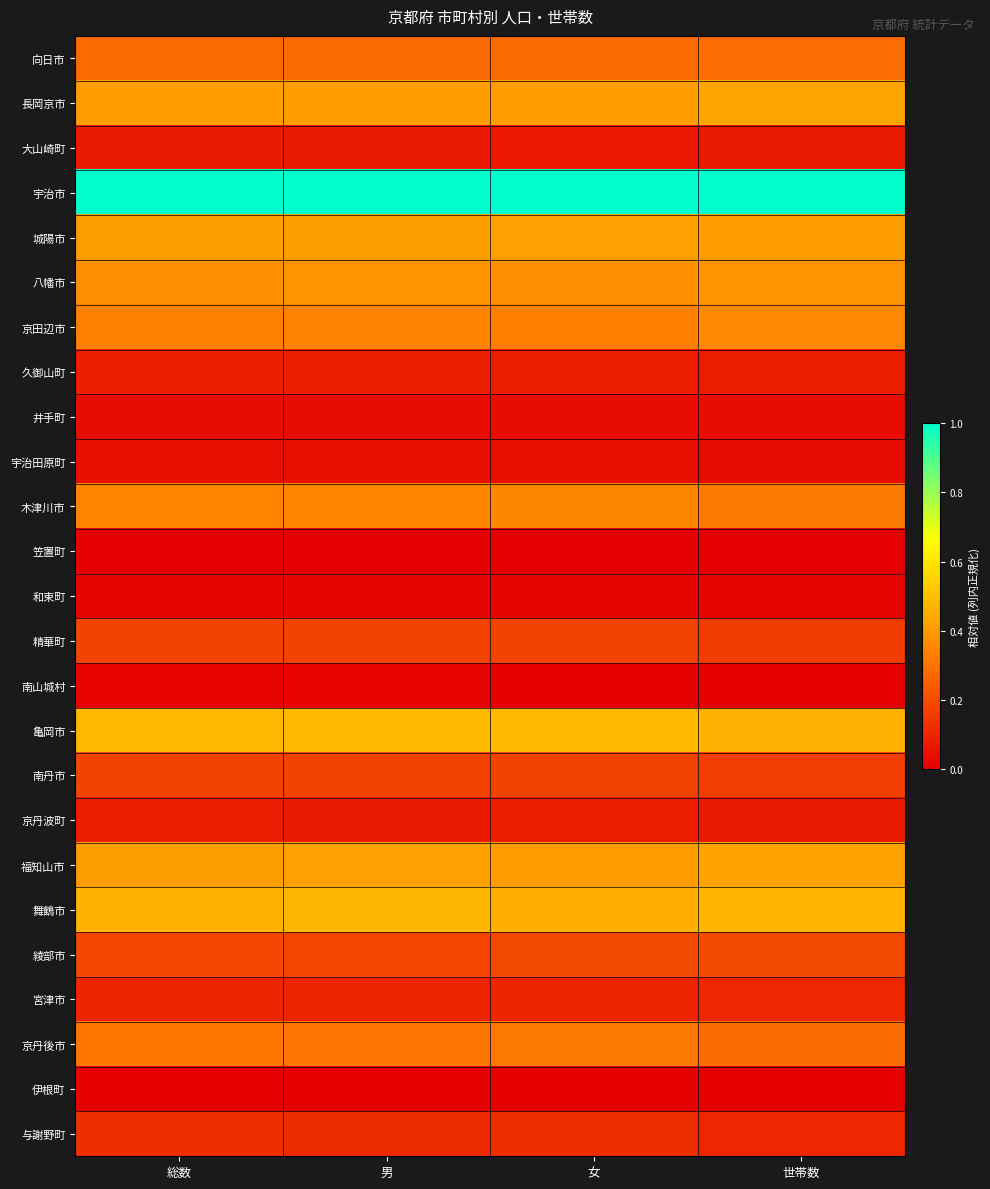

Reading left to right, list all the values displayed in this chart.

向日市: 総数=0.3	男=0.3	女=0.3	世帯数=0.3
長岡京市: 総数=0.4	男=0.4	女=0.4	世帯数=0.4
大山崎町: 総数=0.1	男=0.1	女=0.1	世帯数=0.1
宇治市: 総数=1.0	男=1.0	女=1.0	世帯数=1.0
城陽市: 総数=0.4	男=0.4	女=0.4	世帯数=0.4
八幡市: 総数=0.4	男=0.4	女=0.4	世帯数=0.4
京田辺市: 総数=0.3	男=0.3	女=0.3	世帯数=0.4
久御山町: 総数=0.1	男=0.1	女=0.1	世帯数=0.1
井手町: 総数=0.0	男=0.0	女=0.0	世帯数=0.0
宇治田原町: 総数=0.0	男=0.0	女=0.0	世帯数=0.0
木津川市: 総数=0.3	男=0.3	女=0.4	世帯数=0.3
笠置町: 総数=0.0	男=0.0	女=0.0	世帯数=0.0
和束町: 総数=0.0	男=0.0	女=0.0	世帯数=0.0
精華町: 総数=0.2	男=0.2	女=0.2	世帯数=0.2
南山城村: 総数=0.0	男=0.0	女=0.0	世帯数=0.0
亀岡市: 総数=0.5	男=0.5	女=0.5	世帯数=0.5
南丹市: 総数=0.2	男=0.2	女=0.2	世帯数=0.2
京丹波町: 総数=0.1	男=0.1	女=0.1	世帯数=0.1
福知山市: 総数=0.4	男=0.4	女=0.4	世帯数=0.4
舞鶴市: 総数=0.5	男=0.5	女=0.5	世帯数=0.5
綾部市: 総数=0.2	男=0.2	女=0.2	世帯数=0.2
宮津市: 総数=0.1	男=0.1	女=0.1	世帯数=0.1
京丹後市: 総数=0.3	男=0.3	女=0.3	世帯数=0.3
伊根町: 総数=0.0	男=0.0	女=0.0	世帯数=0.0
与謝野町: 総数=0.1	男=0.1	女=0.1	世帯数=0.1